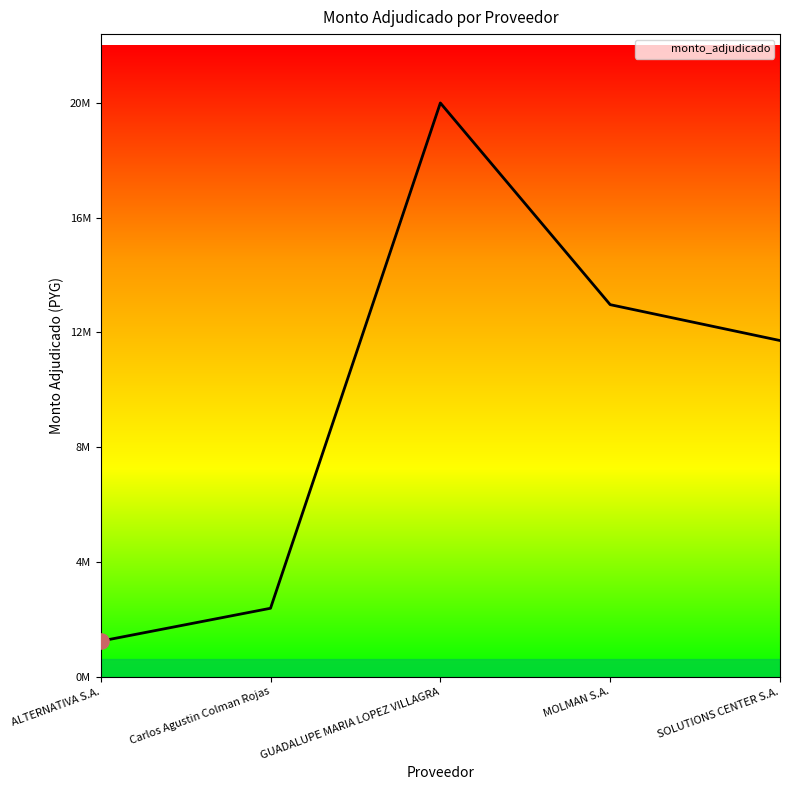

What is the change in value from ALTERNATIVA S.A. to Carlos Agustin Colman Rojas?

+1149930